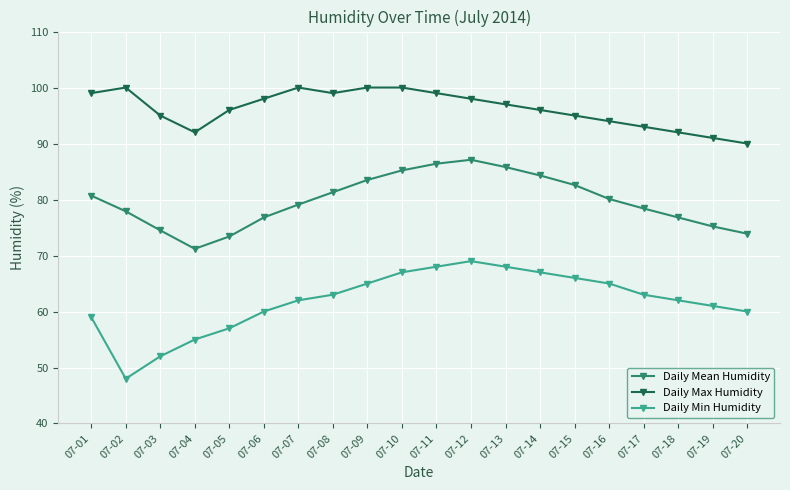

What value does the Daily Min Humidity series have at 07-14?

67.0